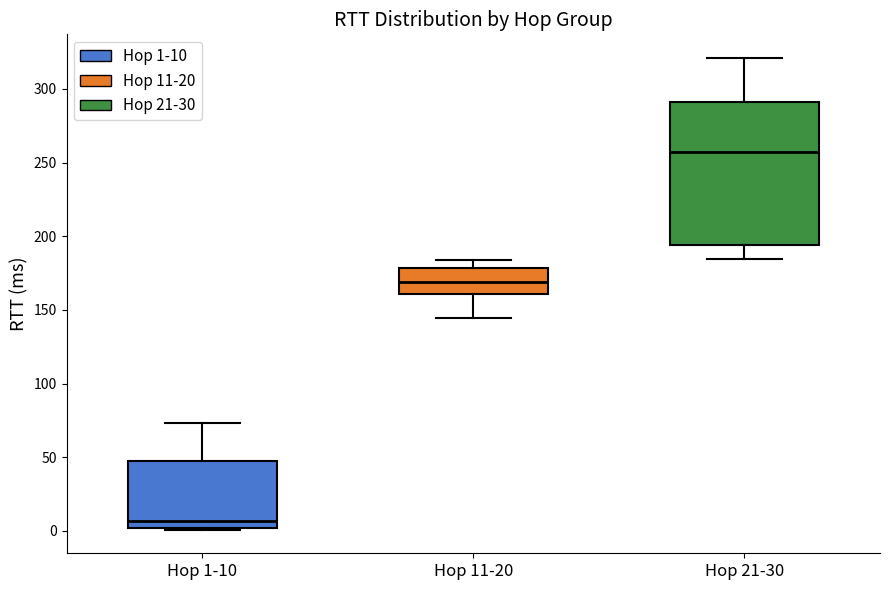

Reading left to right, read every box against the y-axis: the position of its median line, the range the box covers, and the ends of its whiskers. The values are not printed on the chart, so give them approximately, as read against the axis.

Hop 1-10: median 5, box 0 to 45, whiskers 0 to 75
Hop 11-20: median 170, box 160 to 180, whiskers 145 to 185
Hop 21-30: median 255, box 195 to 290, whiskers 185 to 320